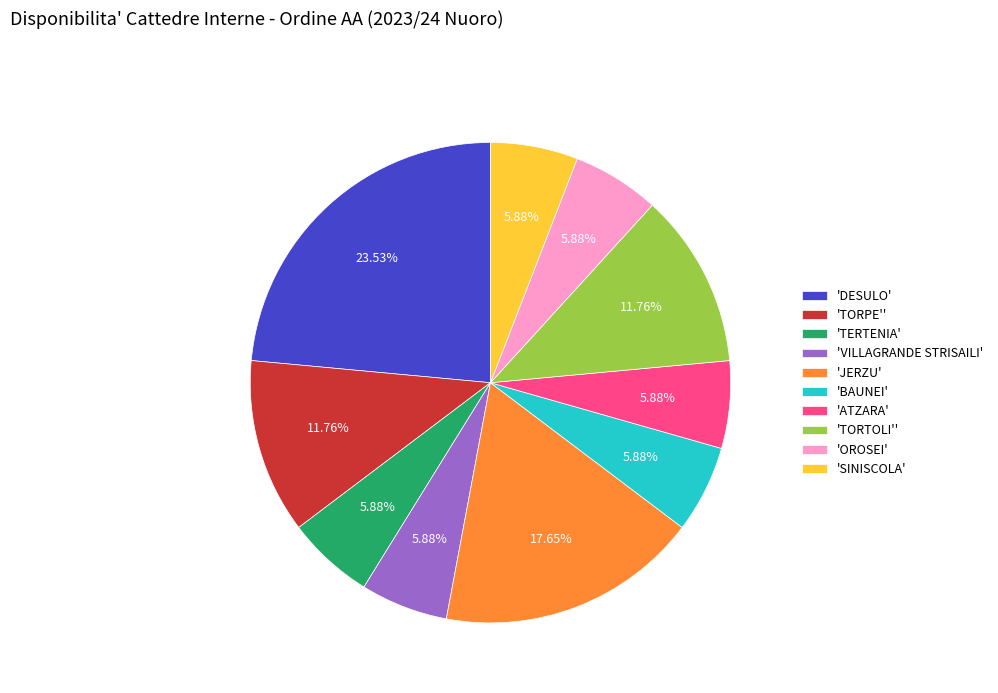

What is the ratio of the value at 'VILLAGRANDE STRISAILI' to the value at 'SINISCOLA'?

1.0